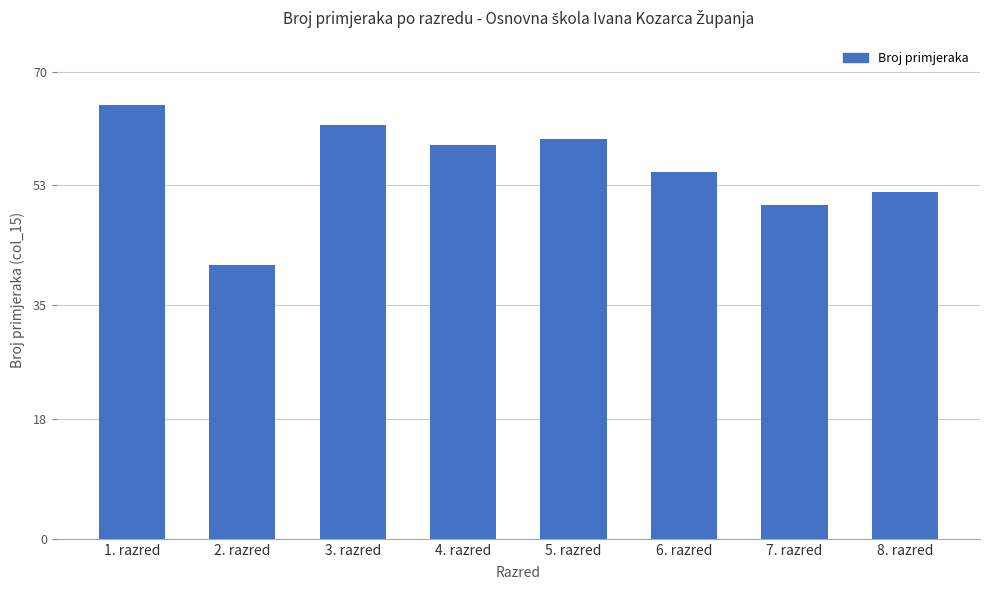

The value at 4. razred is 59. True or false?

True